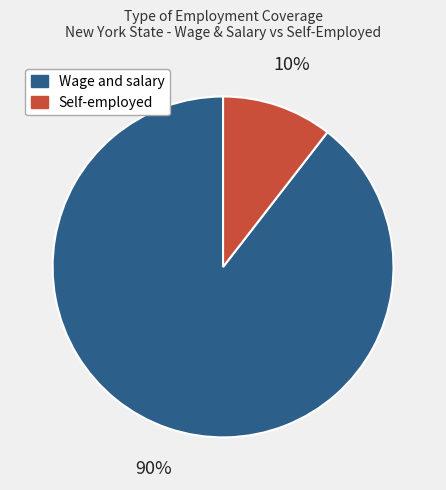

Between Self-employed and Wage and salary, which is larger?

Wage and salary